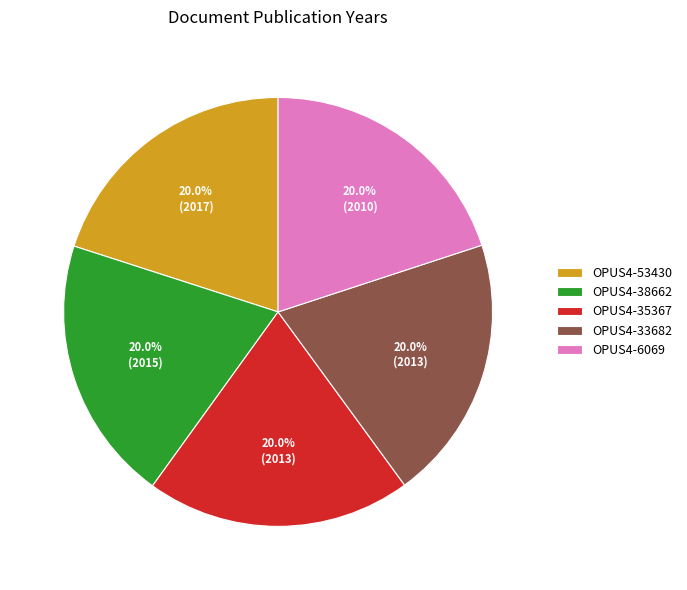

Does OPUS4-35367 represent more than half of the total?

No